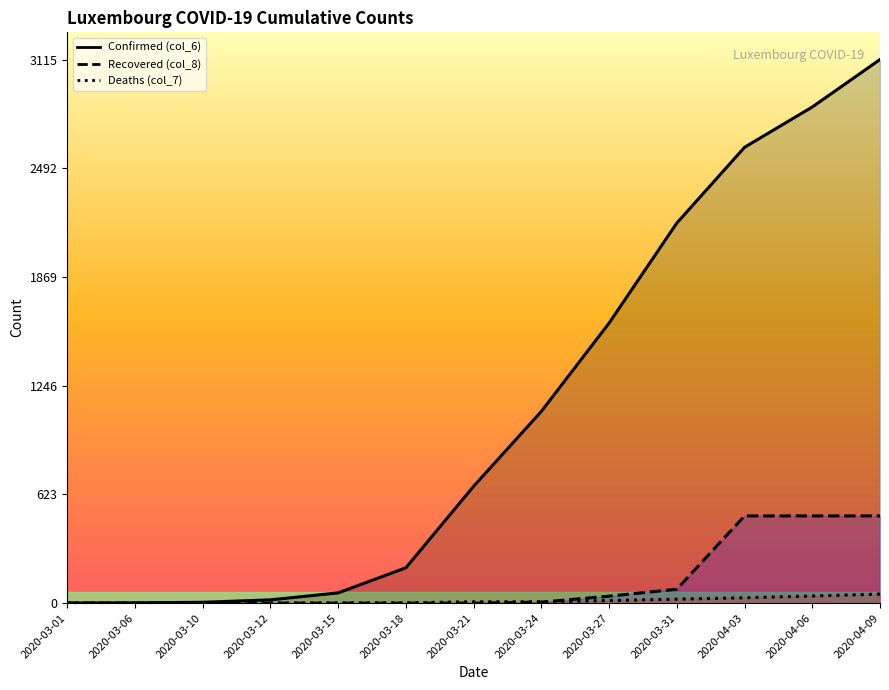

True or false: Confirmed (col_6) and Deaths (col_7) intersect in this chart.

False